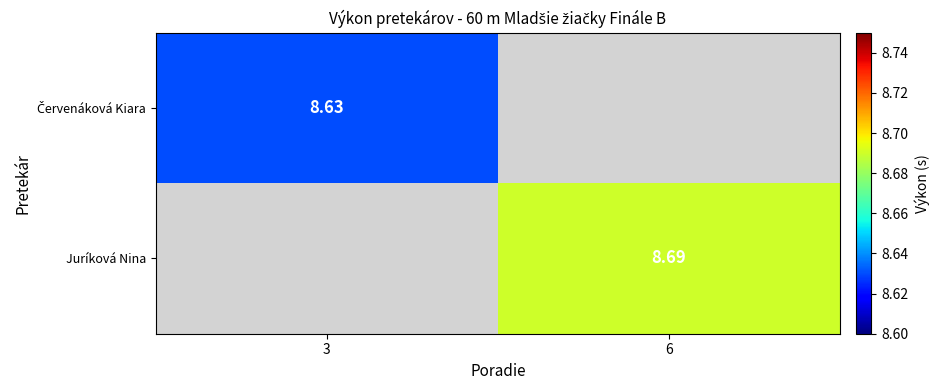

Which category has the lowest value in the Červenáková Kiara series?

3